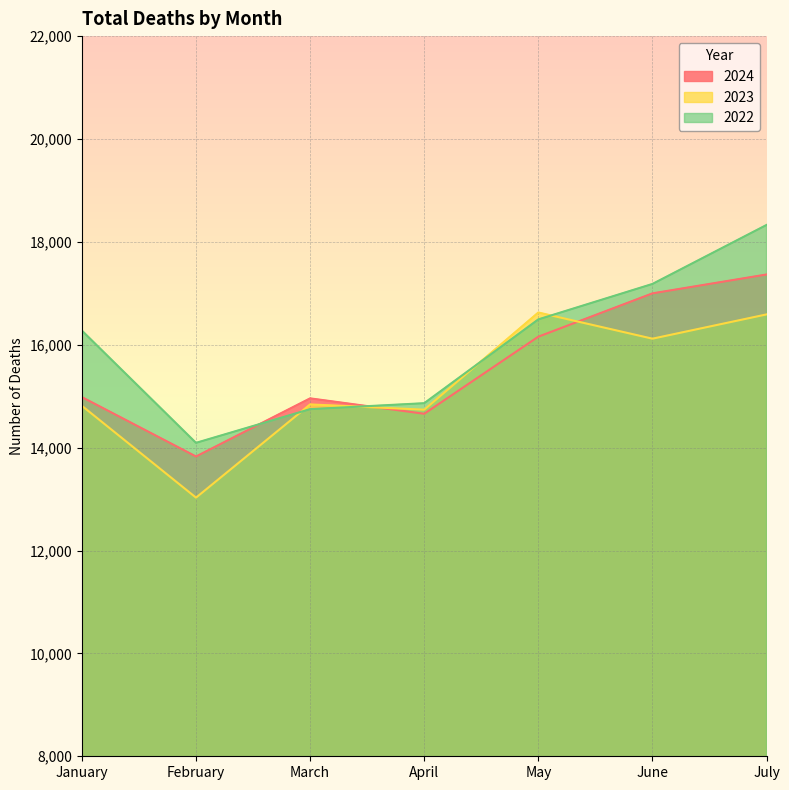

True or false: 2022 and 2023 intersect in this chart.

True